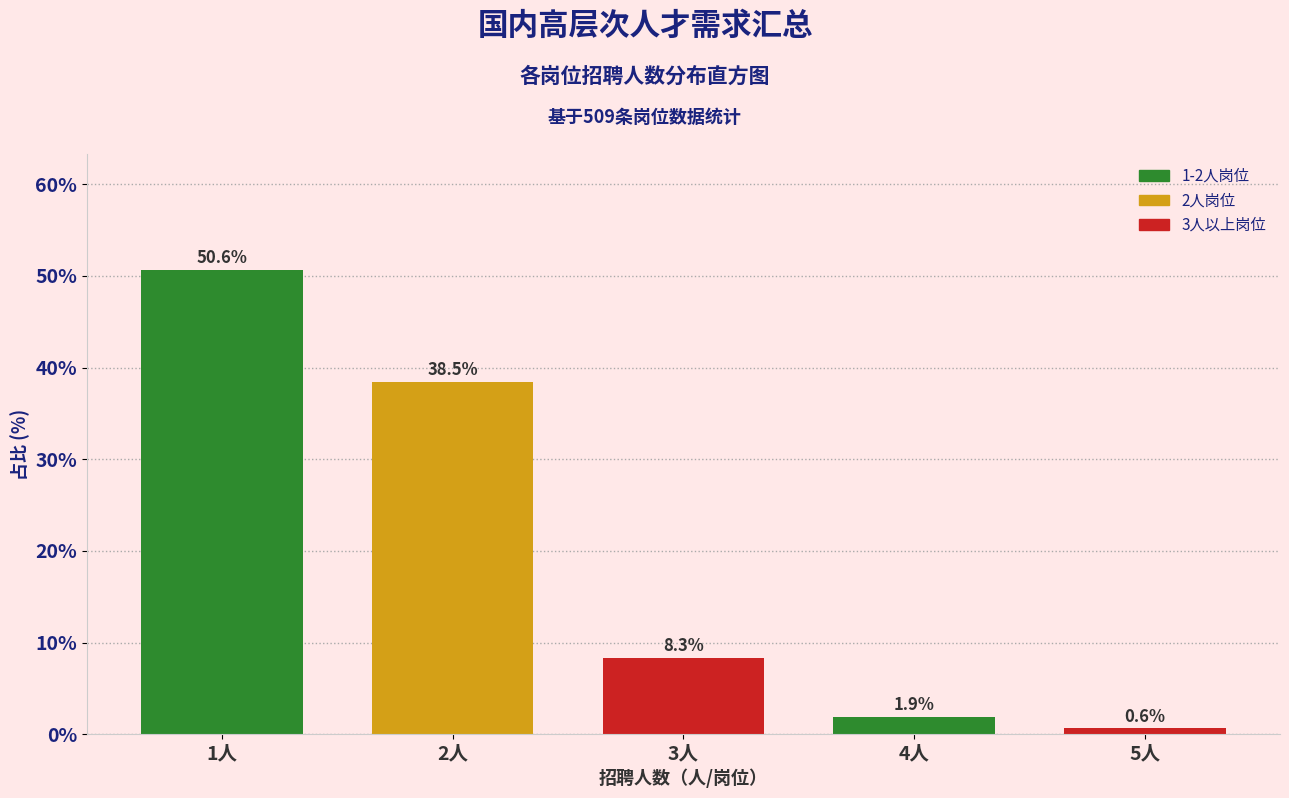

Reading right to left, extract all data points from this chart.

5人=0.6	4人=1.9	3人=8.3	2人=38.5	1人=50.6